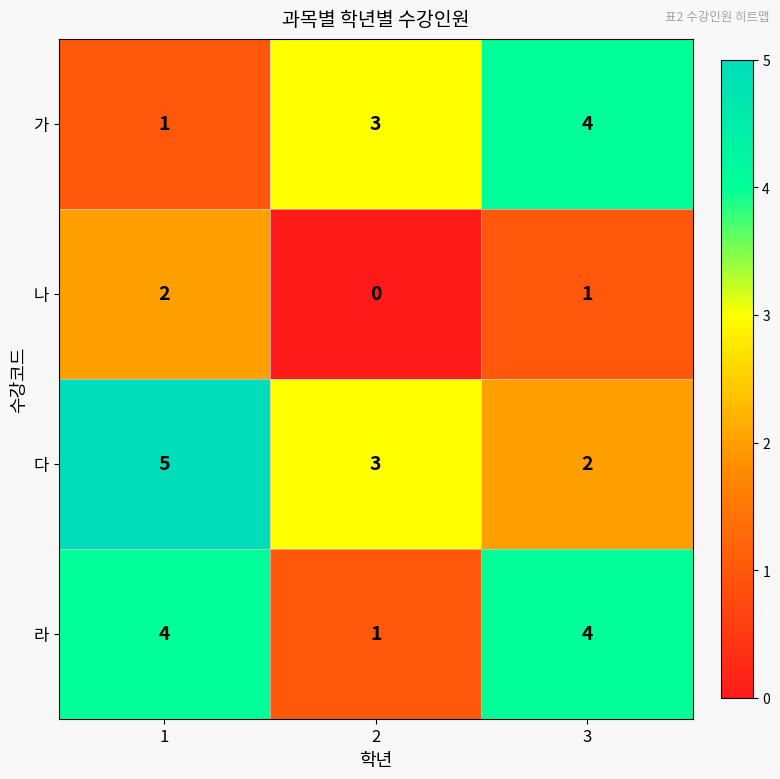

Rank the series at 1 from highest to lowest value.

다, 라, 나, 가